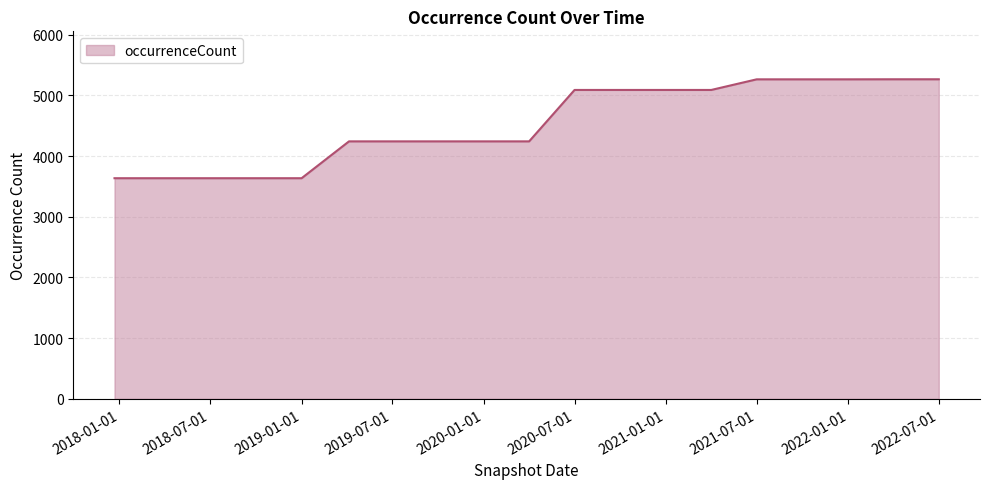

What is the smallest value displayed?

3635